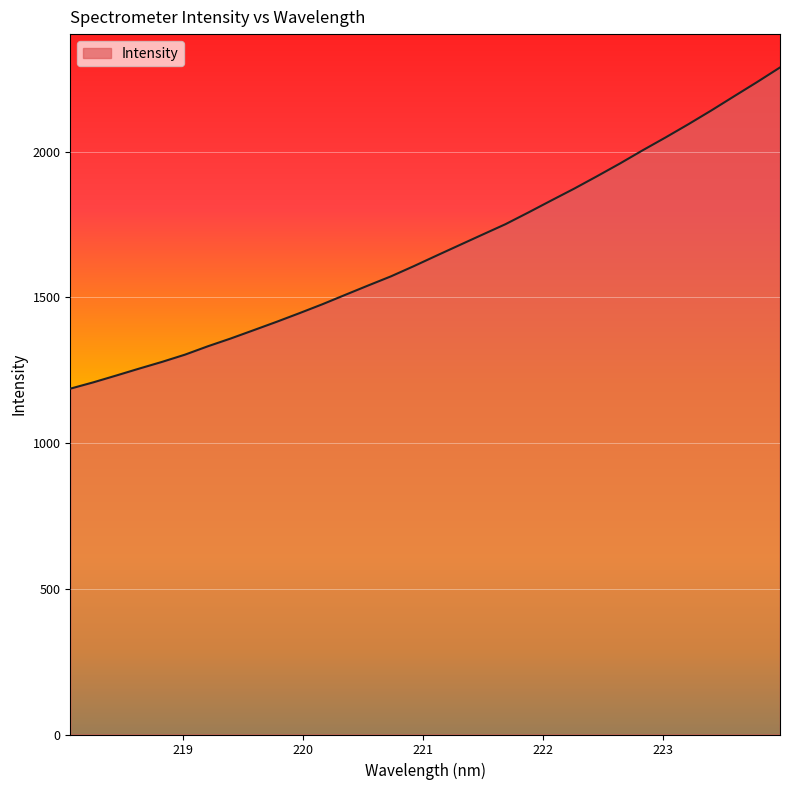

What is the smallest value displayed?

1186.4